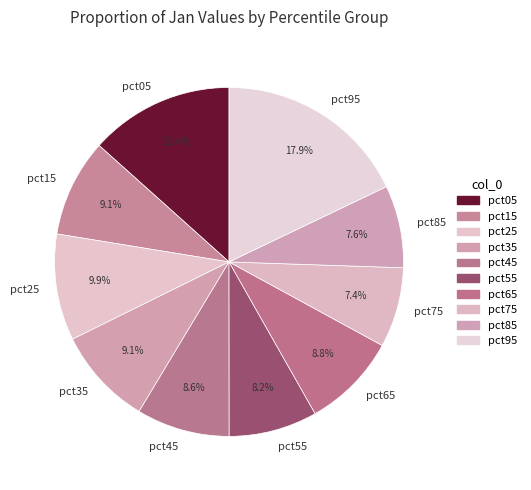

What percentage is the pct15 slice, to the nearest percent?

9%